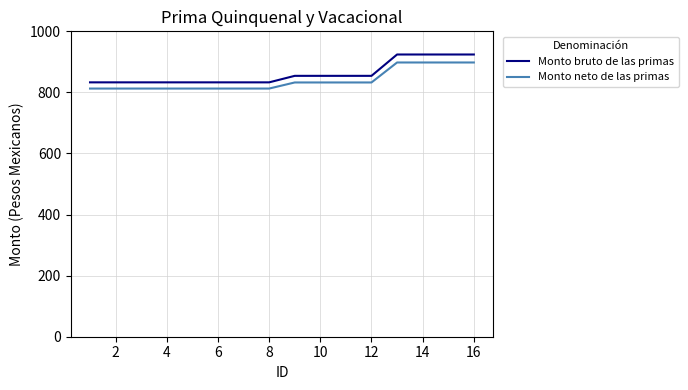

What is the maximum value shown in the chart?

924.2